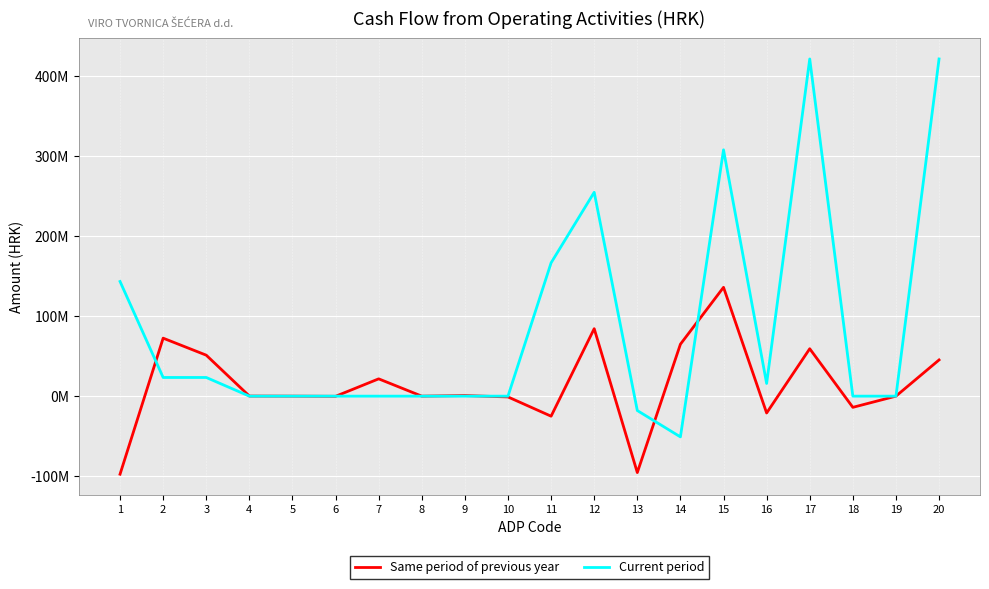

Does the chart have visible grid lines?

Yes